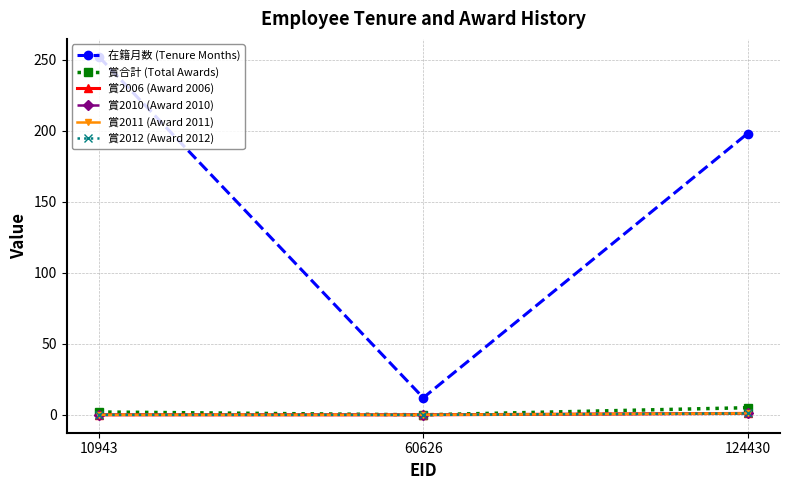

The 賞2011 (Award 2011) series shows 1 at 124430. True or false?

True